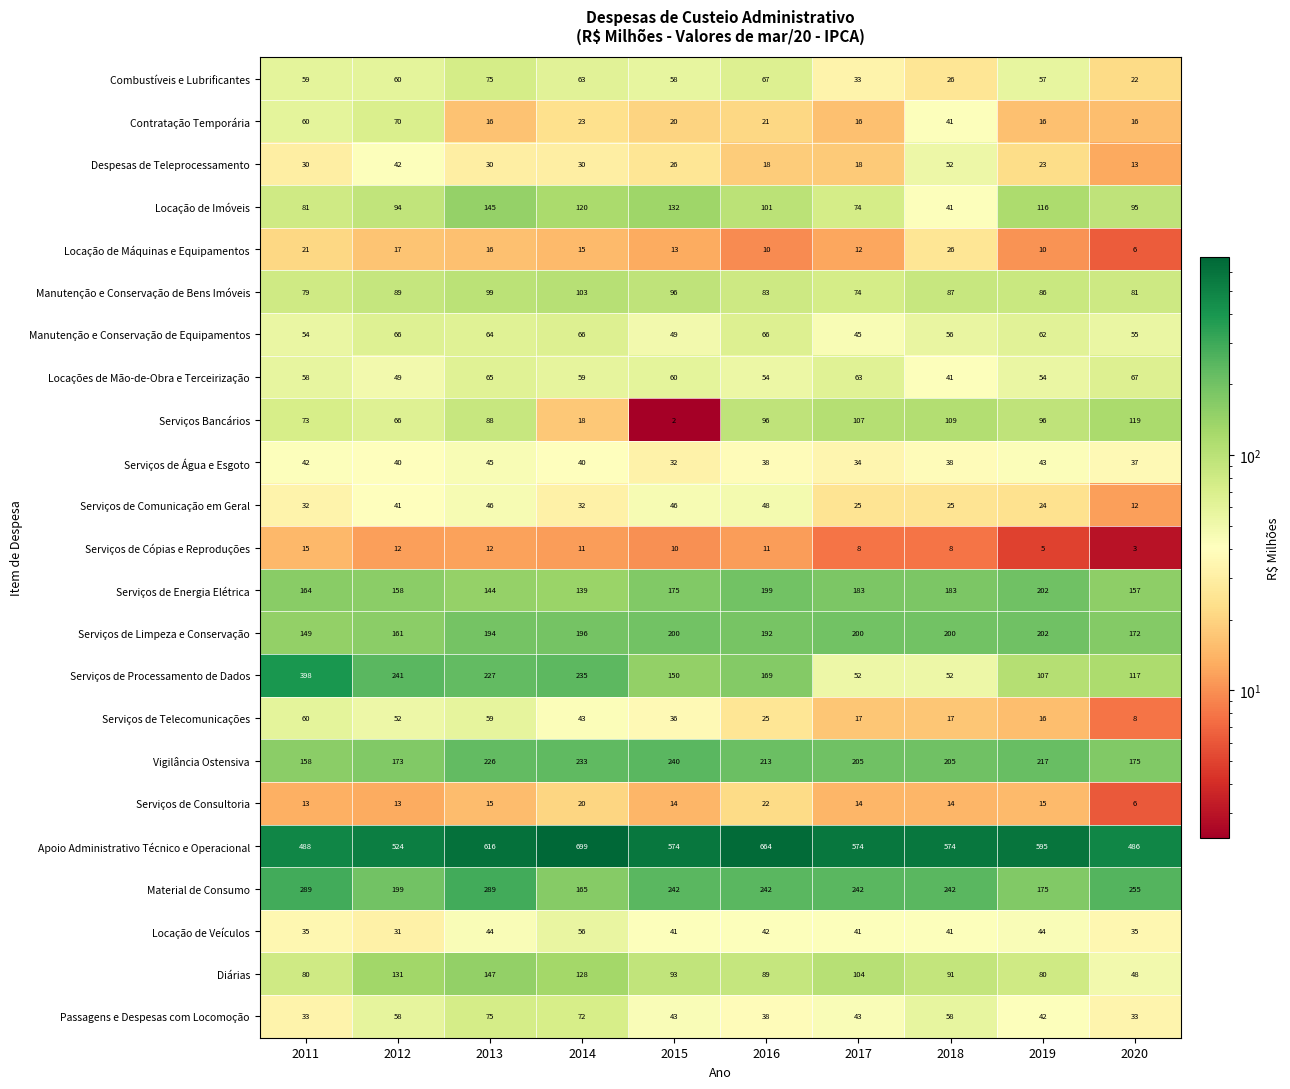

Count the Despesas de Teleprocessamento values in the range 18 to 30.

7